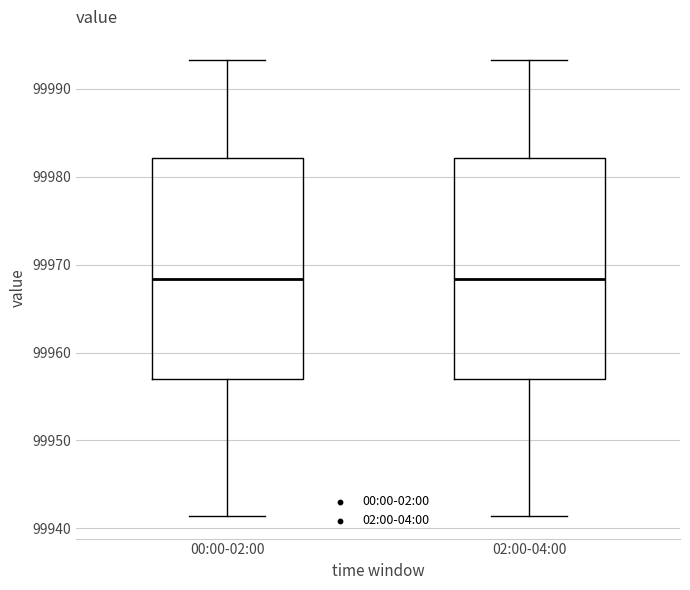

Reading left to right, read every box against the y-axis: the position of its median line, the range the box covers, and the ends of its whiskers. The values are not printed on the chart, so give them approximately, as read against the axis.

00:00-02:00: median 99968, box 99957 to 99982, whiskers 99941 to 99993
02:00-04:00: median 99968, box 99957 to 99982, whiskers 99941 to 99993